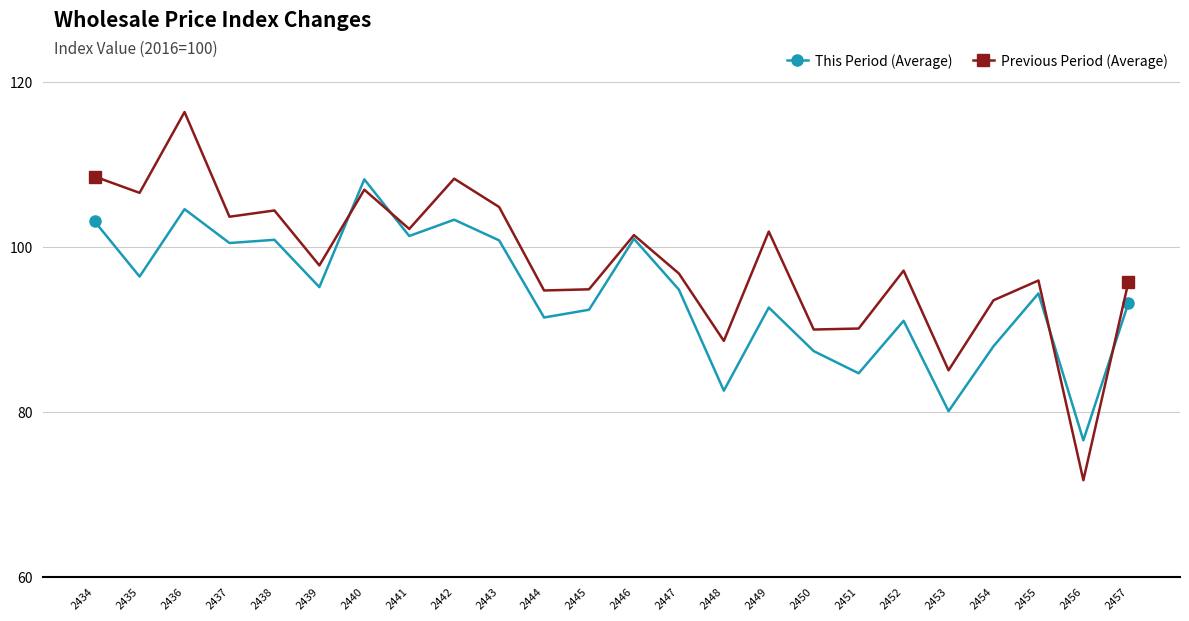

Is it true that Previous Period (Average) equals 23.6 at 2451?

False